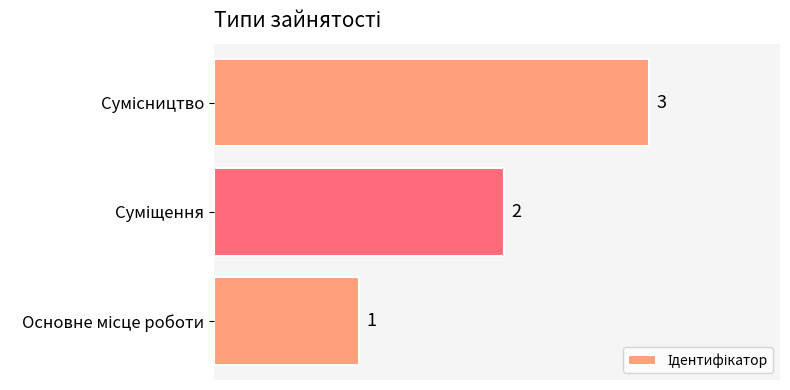

What is the greatest value displayed?

3